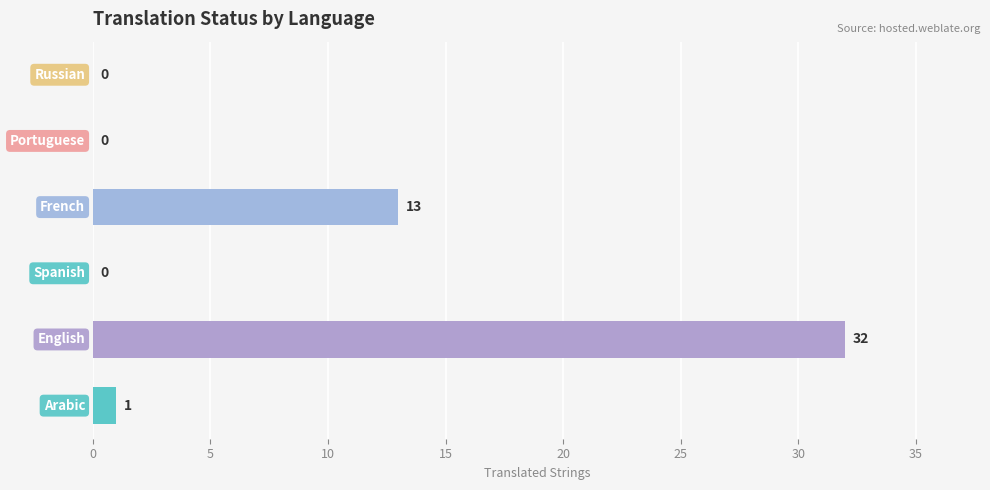

What is the maximum value shown in the chart?

32